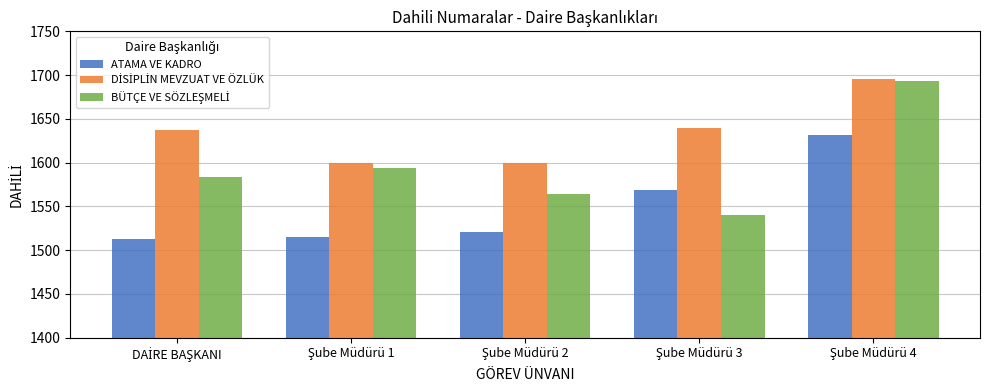

What is the greatest value displayed?

1696